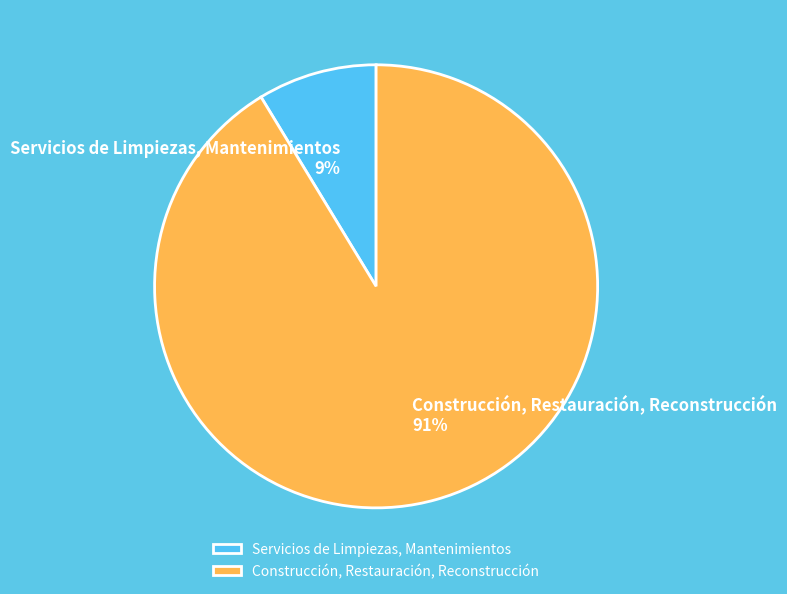

Which slice is the largest?

Construcción, Restauración, Reconstrucción